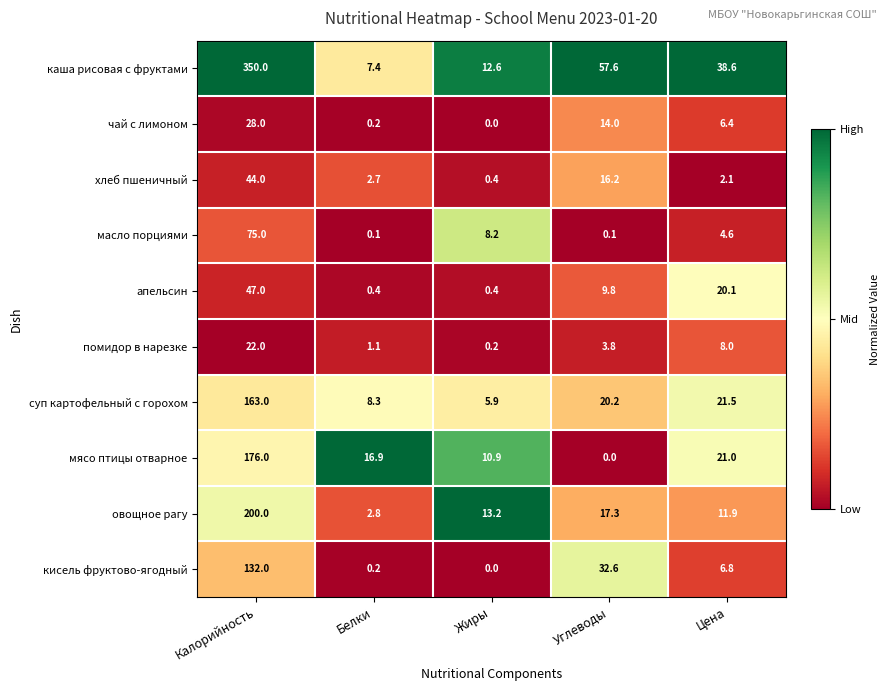

Rank the categories by кисель фруктово-ягодный value from highest to lowest.

Калорийность, Углеводы, Цена, Белки, Жиры